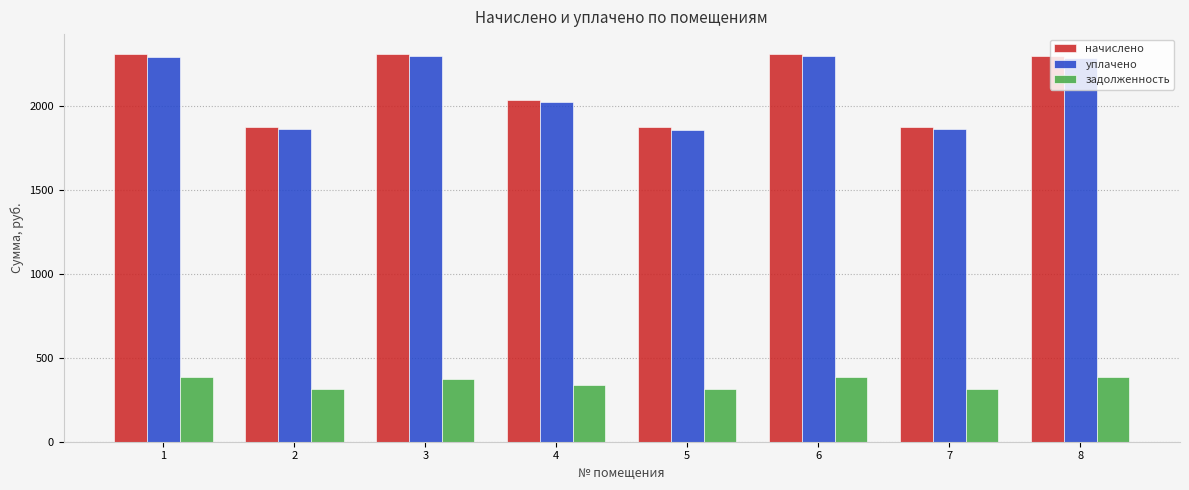

How many bars are there in total?

24